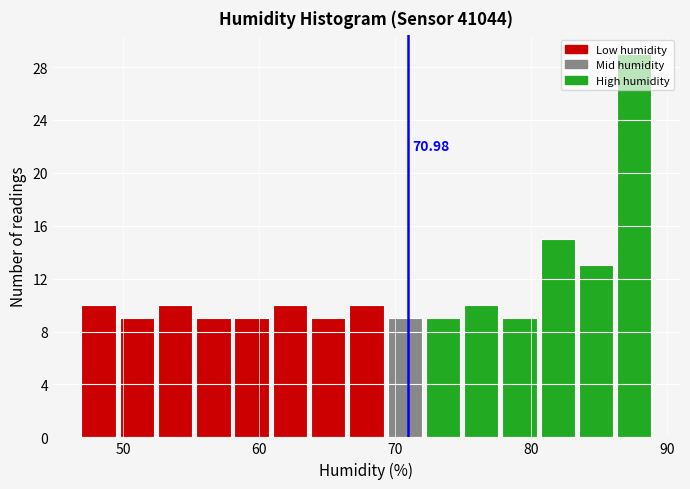

Read against the x-axis, roughly where is the centre of the tallest bar?

88